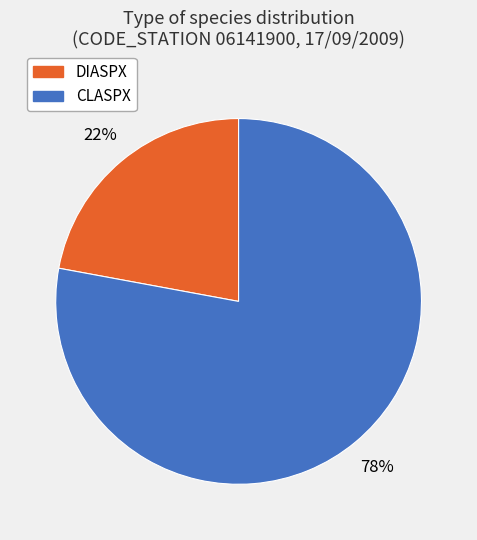

Is DIASPX the majority of the pie?

No